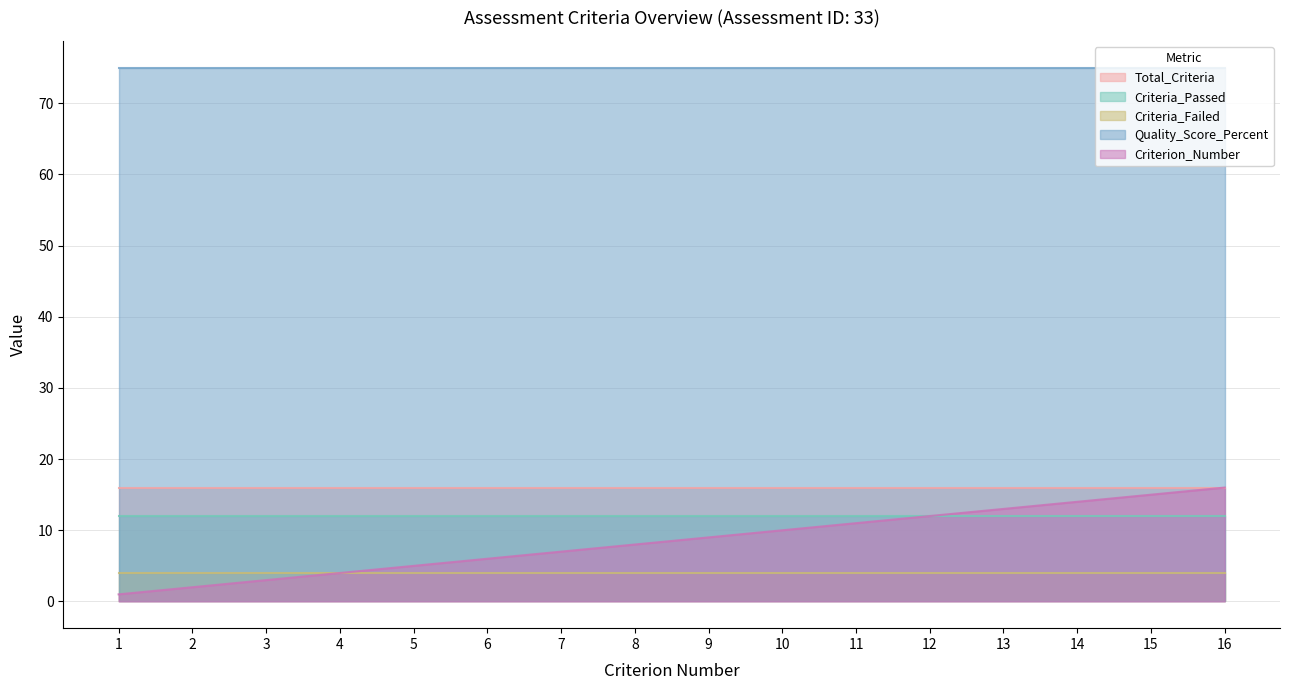

How many series are shown in this chart?

5